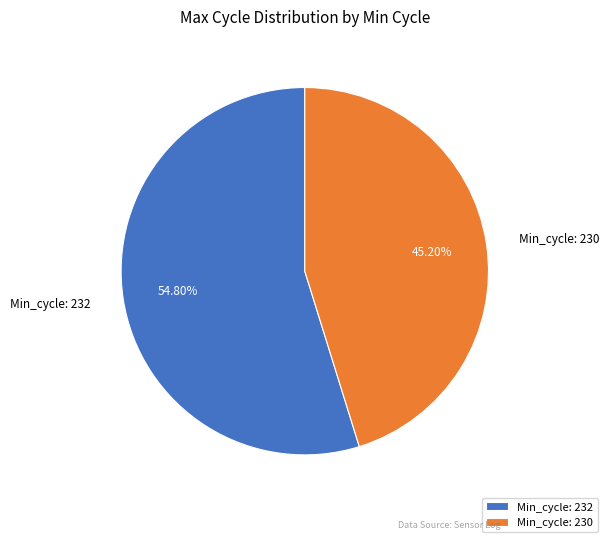

Count the number of slices in the pie.

2